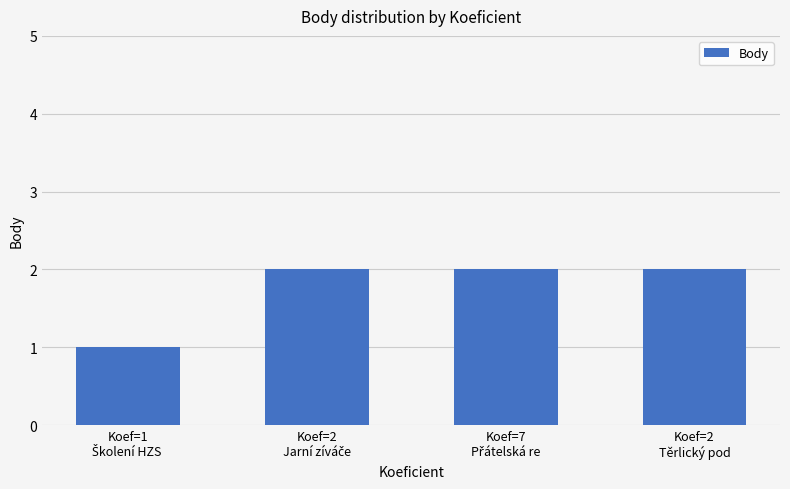

What is the sum of all values?

7